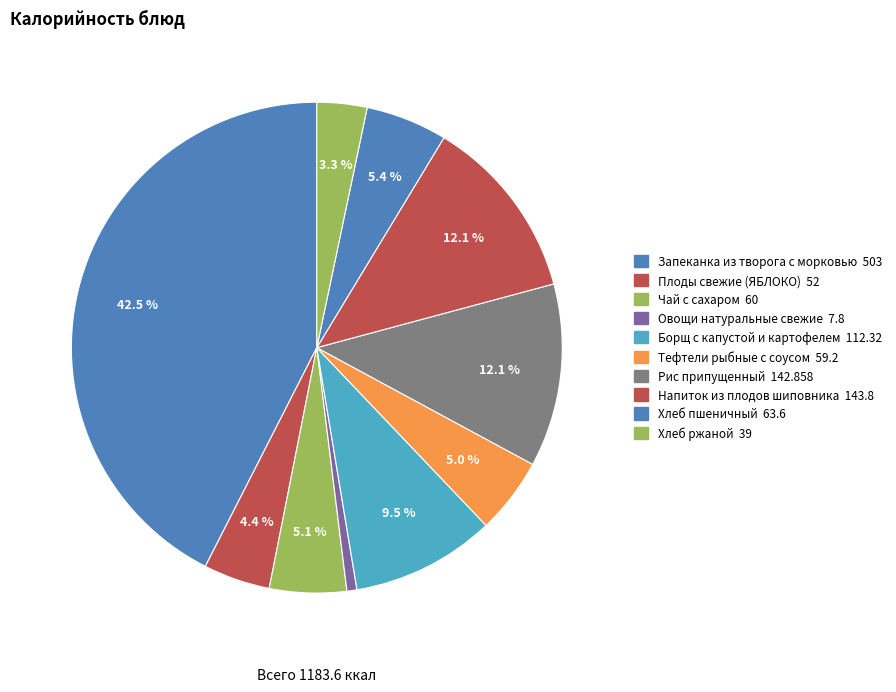

Approximately how many times larger is the value at Борщ с капустой и картофелем compared to Хлеб ржаной?

2.9